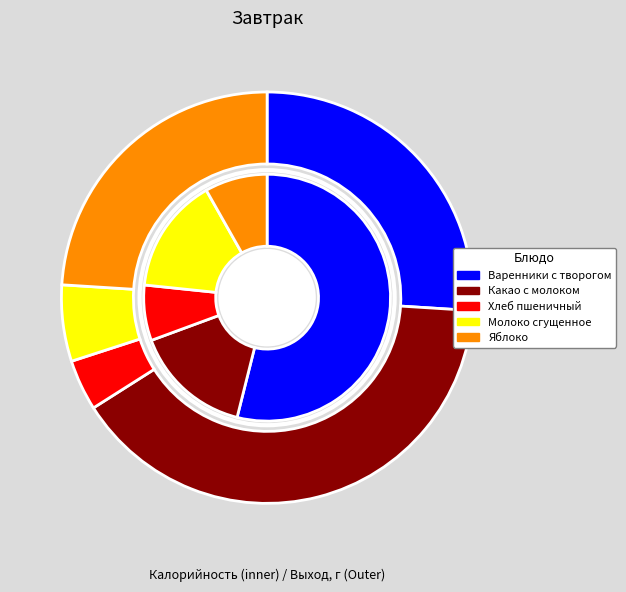

True or false: Варенники с творогом accounts for 26% of the total.

True